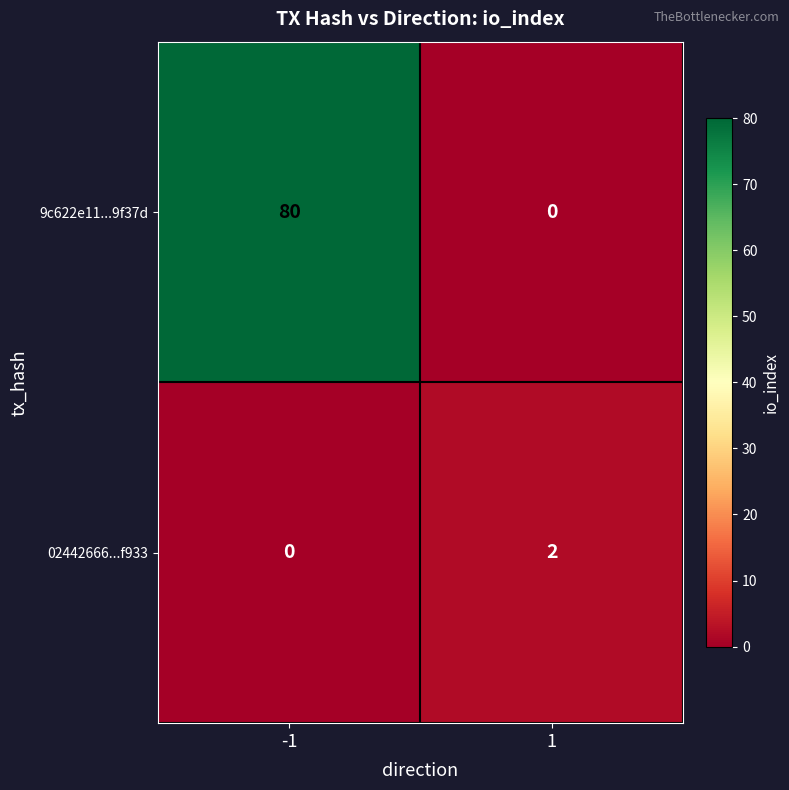

Rank the series at -1 from highest to lowest value.

9c622e11...9f37d, 02442666...f933